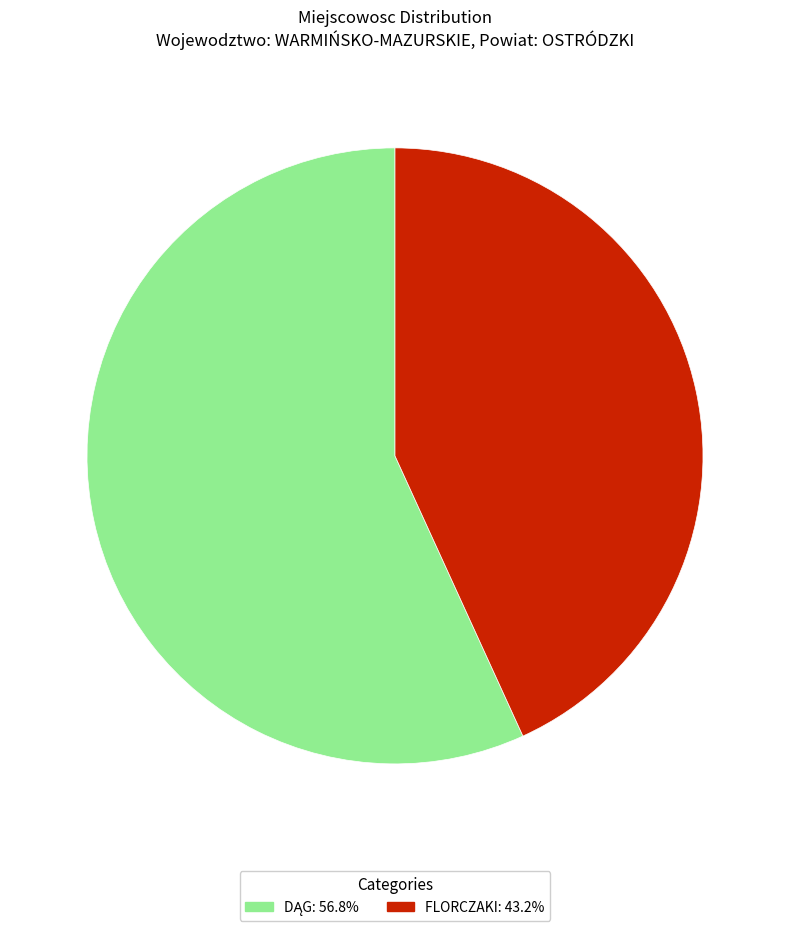

How many slices are in this pie chart?

2